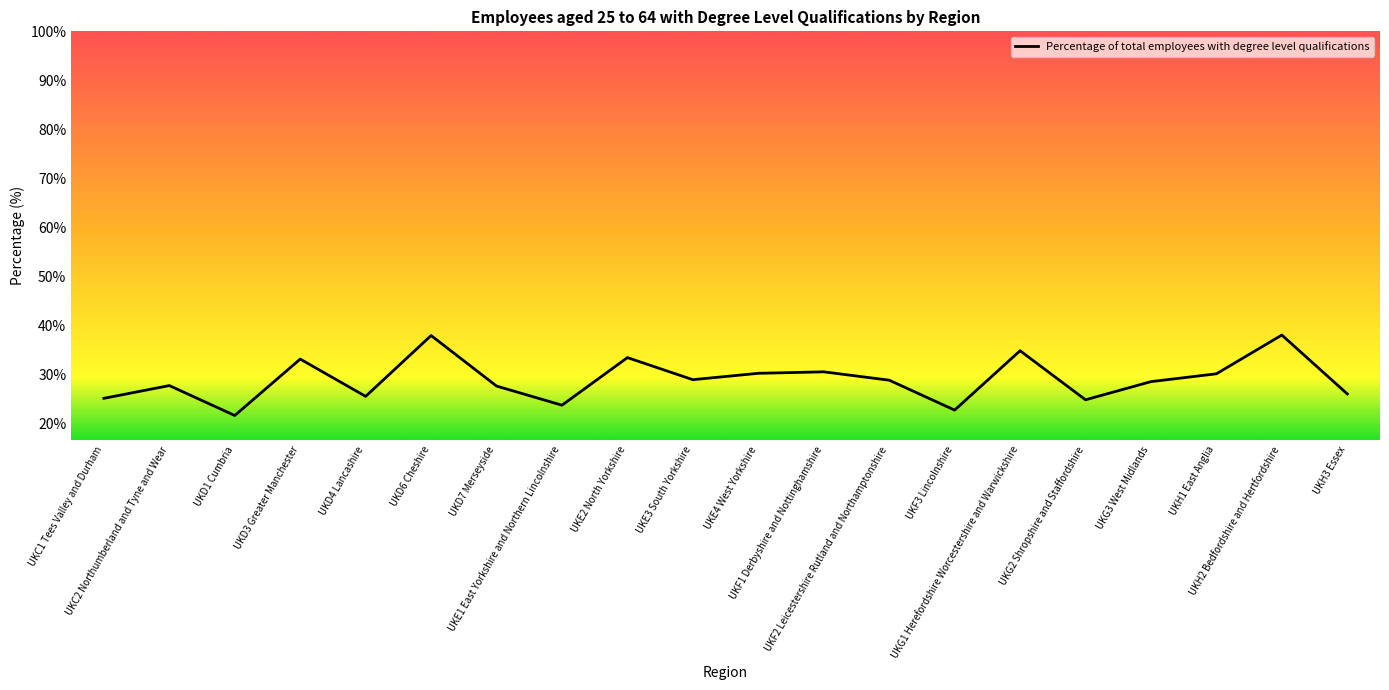

Is this an area chart (filled region under the line)?

No